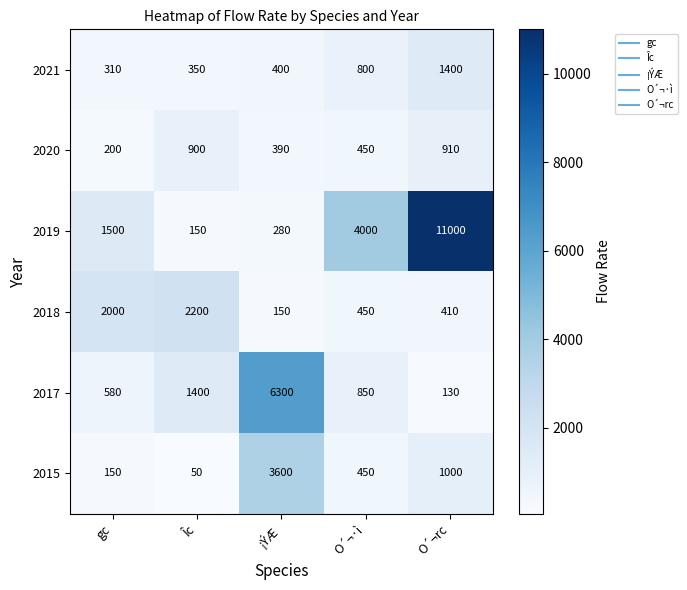

Is it true that 2018 equals 150 at ¡ÝÆ?

True